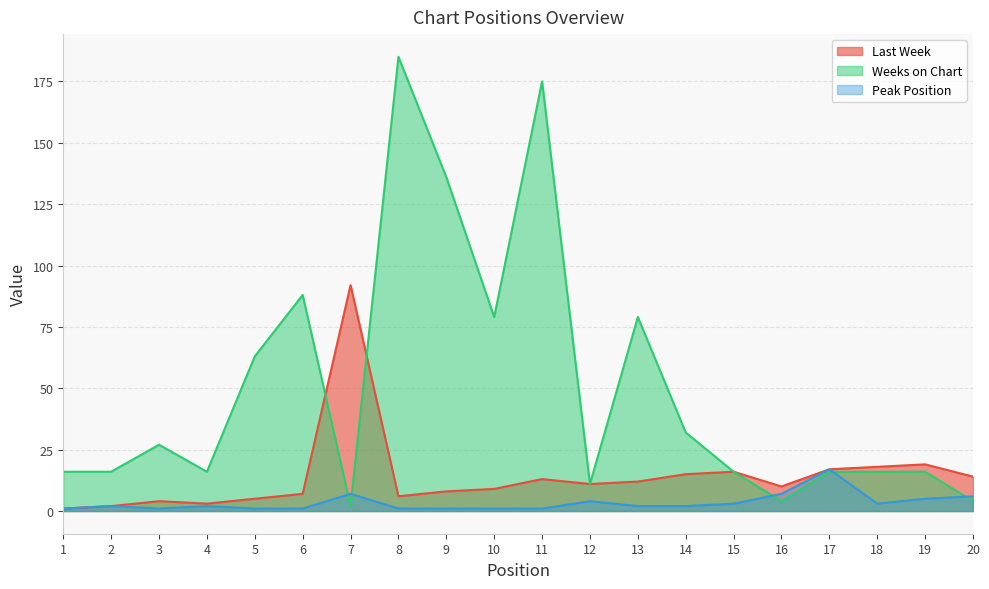

What value does the Last Week series have at 14, to the nearest 10?

20